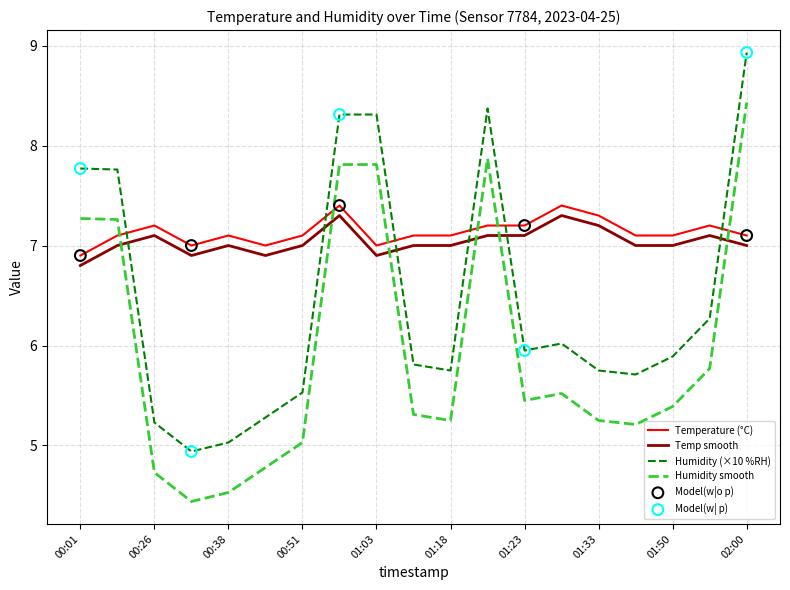

What is the smallest value displayed?

4.4